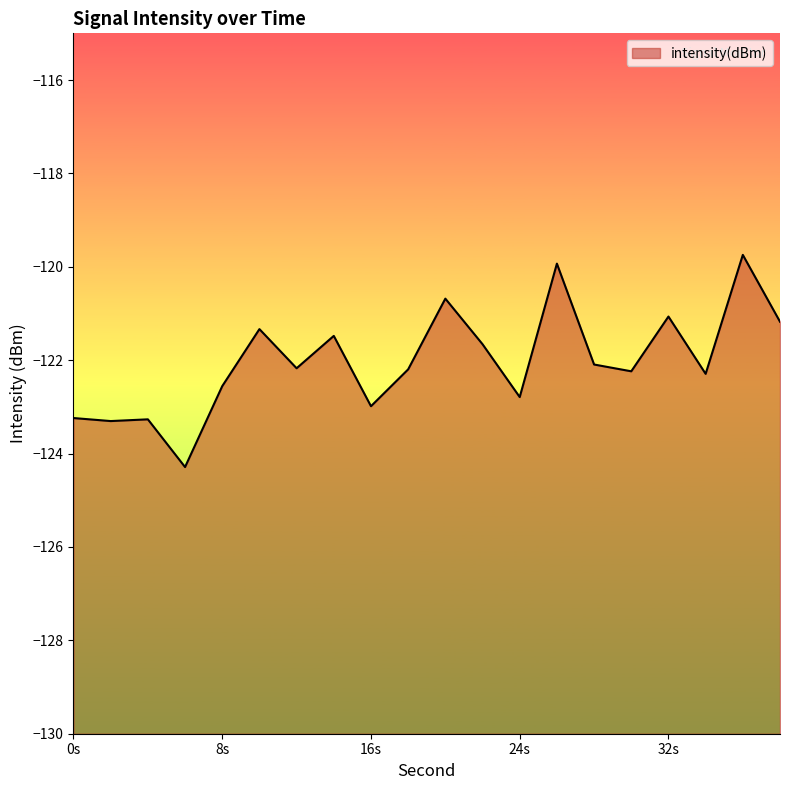

True or false: the data shows -64.4 at 26.

False